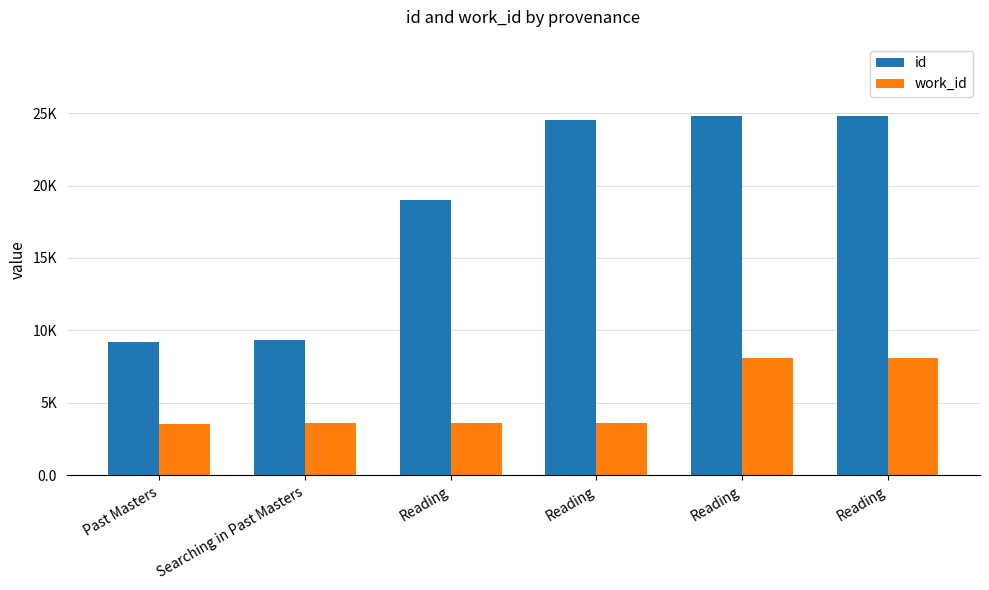

Between Searching in Past Masters and Reading, which is larger?

Reading